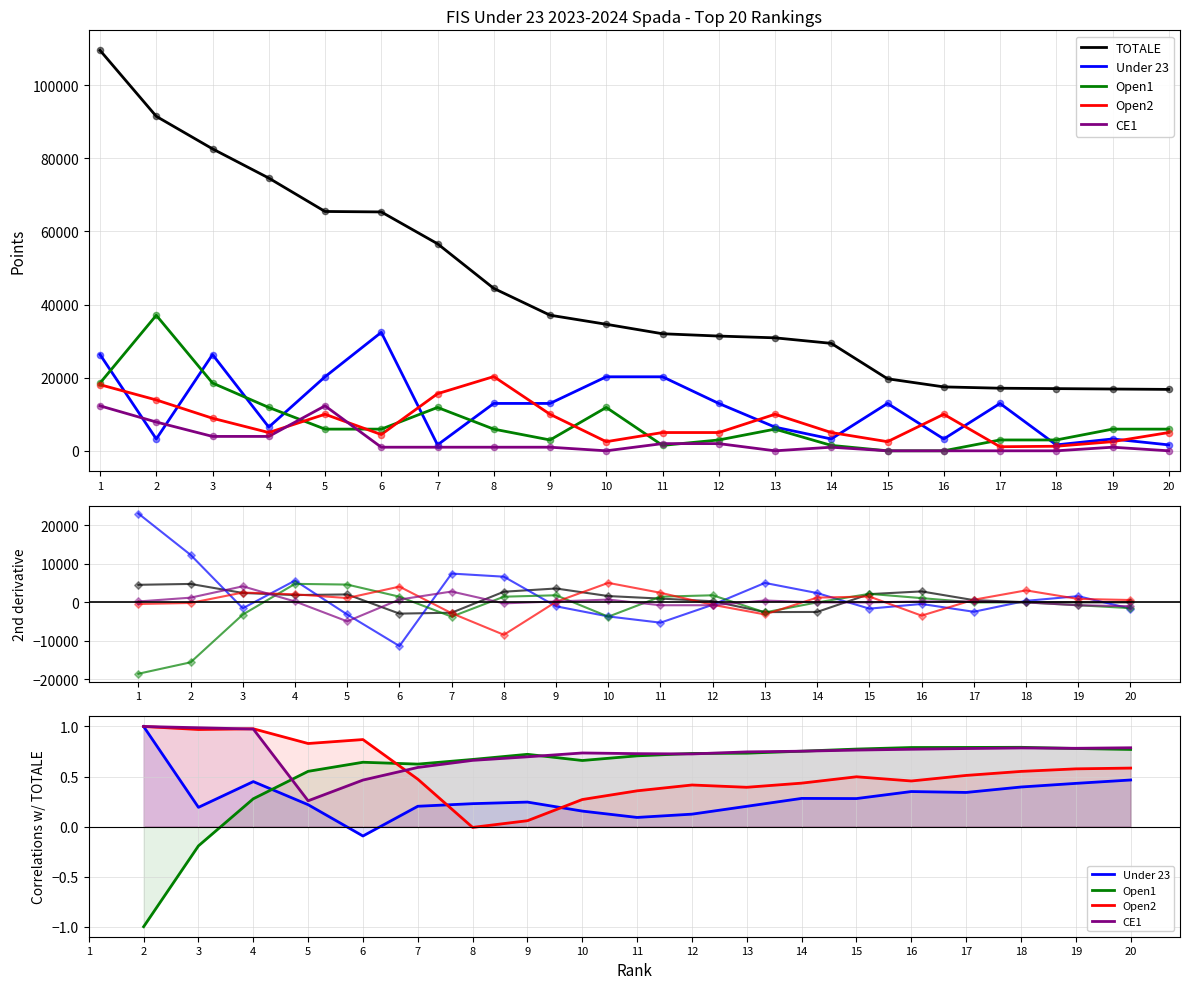

Which series contains the lowest Y value?

Open1